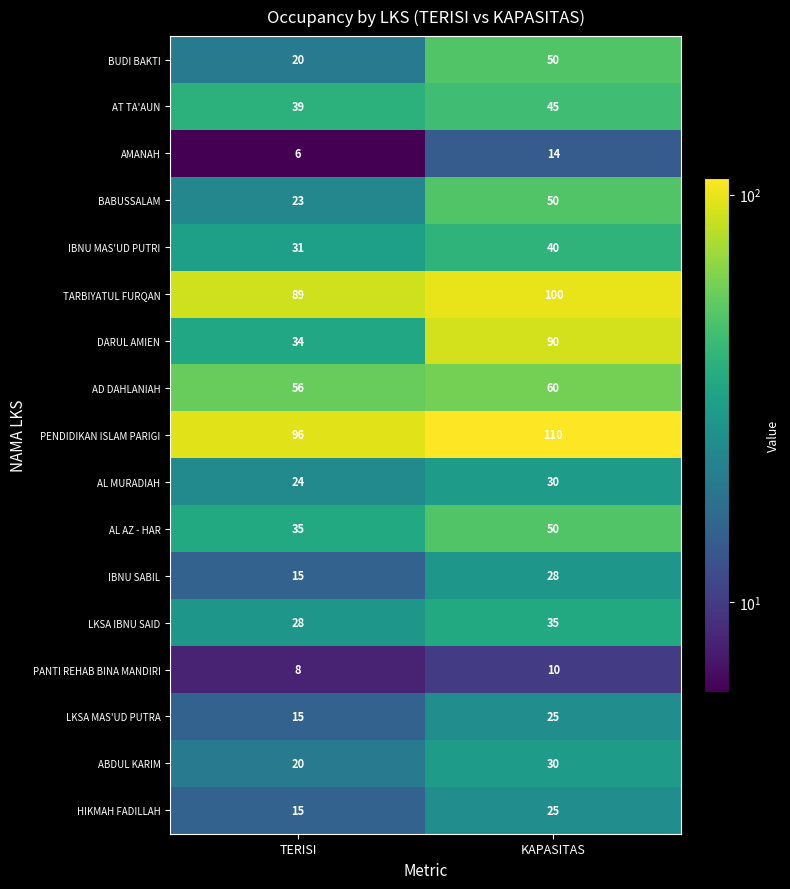

Which series has the widest spread of values?

DARUL AMIEN